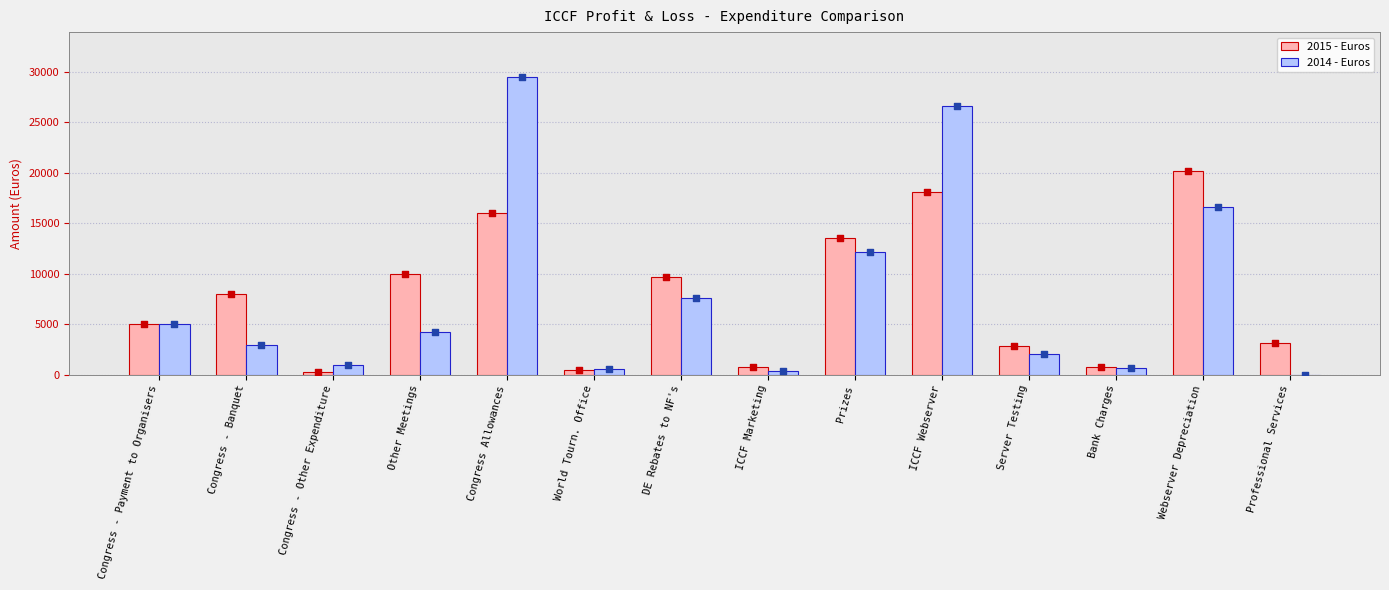

Which series has the largest total across all categories?

2014 - Euros